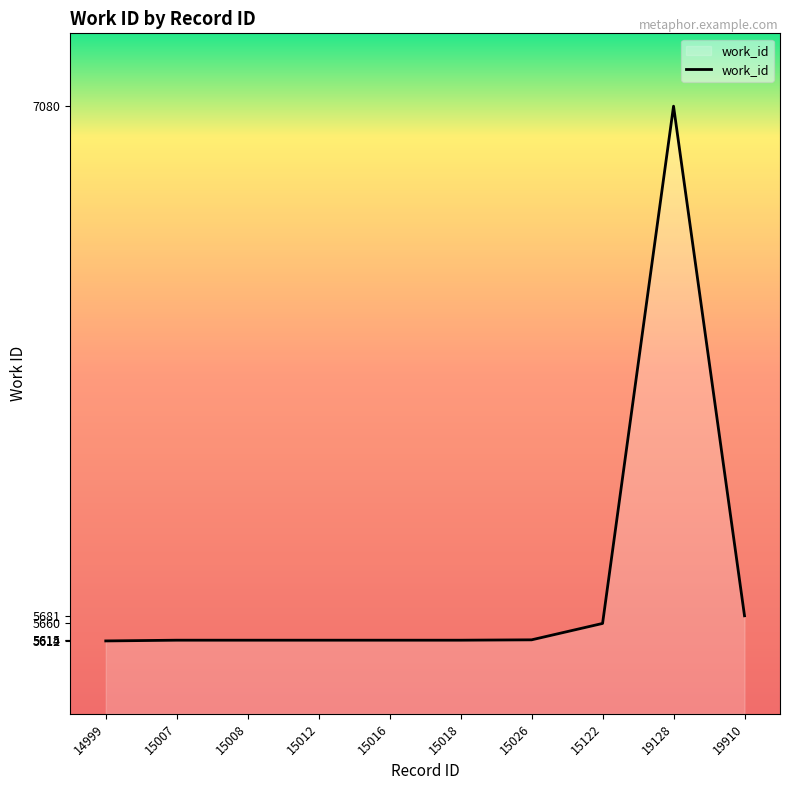

True or false: the data shows 5615 at 15026.

True